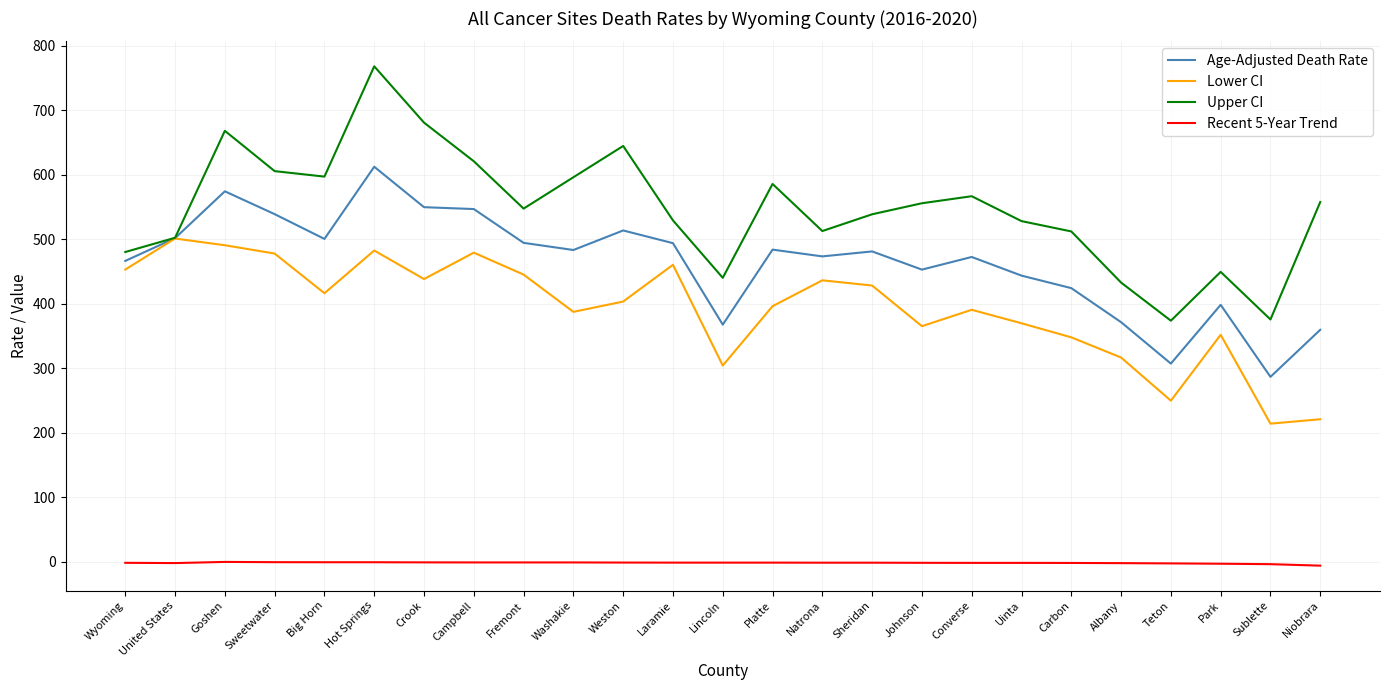

What is the maximum value for Lower CI?

501.1